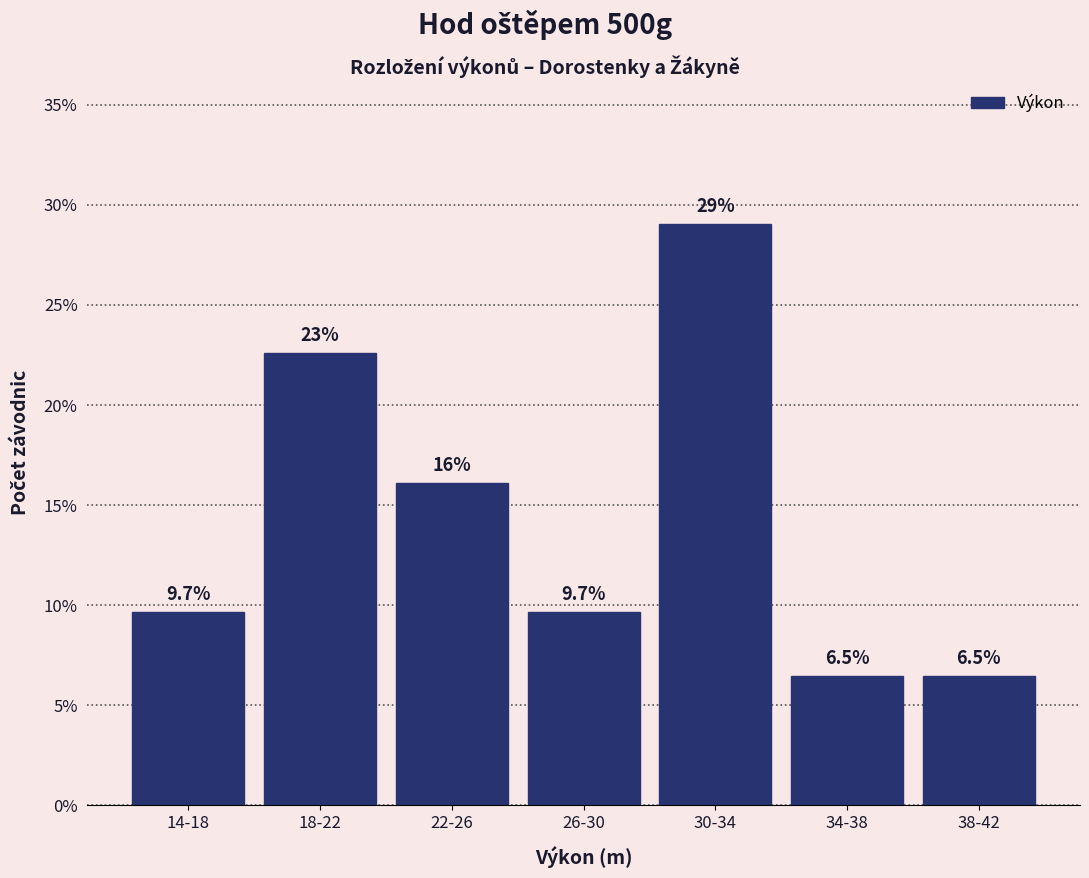

Reading left to right, extract all data points from this chart.

14-18=9.7	18-22=22.6	22-26=16.1	26-30=9.7	30-34=29.0	34-38=6.5	38-42=6.5